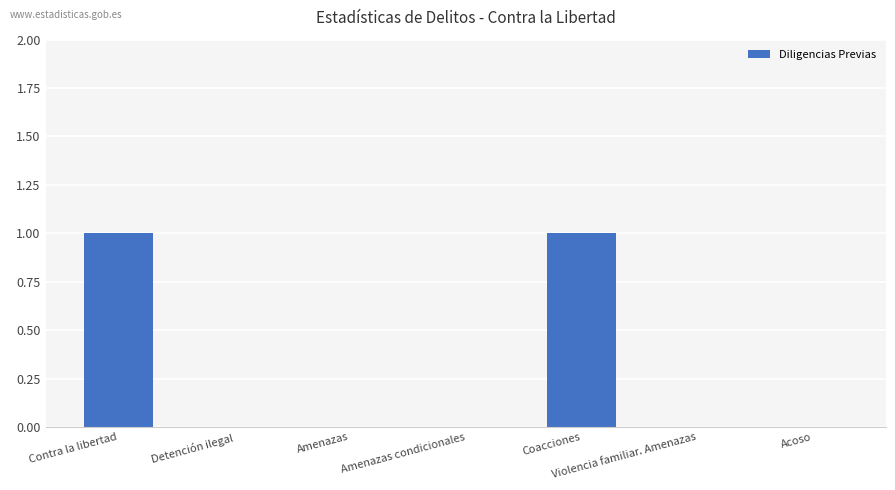

The value at Acoso is 0. True or false?

True